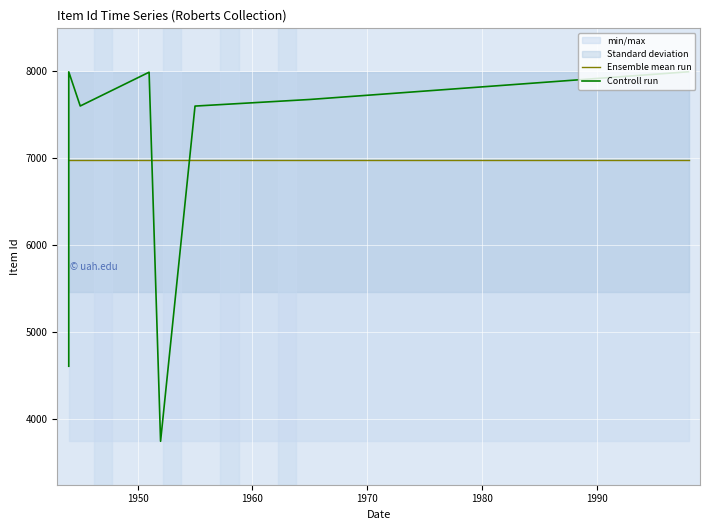

At 1970, list the series in order from smallest to largest.

Ensemble mean run, Controll run